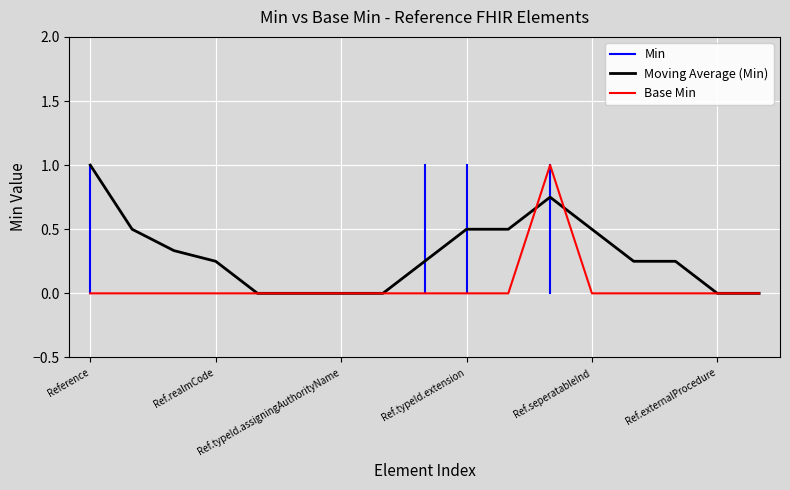

What is the label of the 6th point from the left?

Reference.typeId.nullFlavor